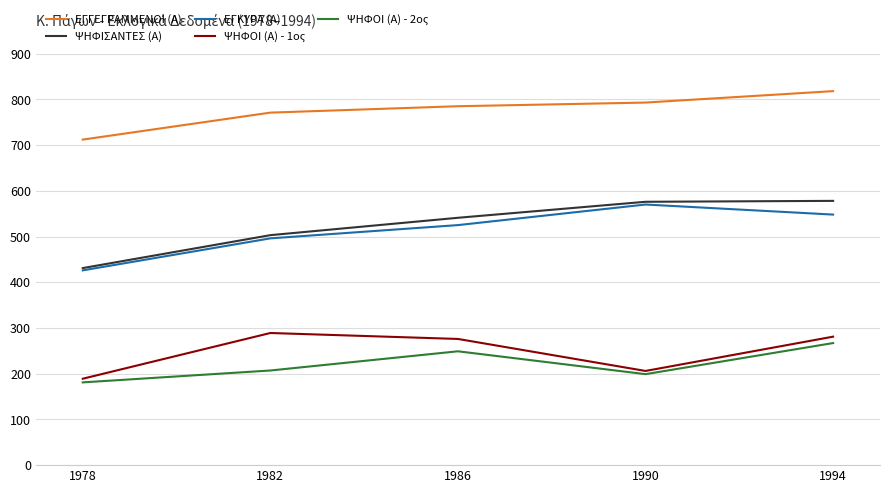

What is the spread (max minus min) of values at 1986?

536